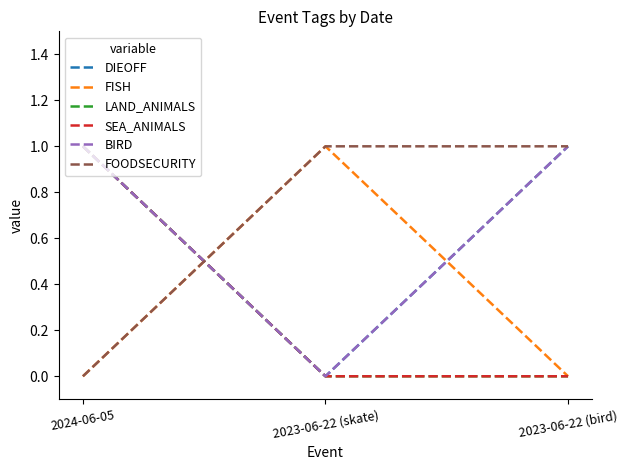

Reading left to right, extract all data points from this chart.

DIEOFF: 2024-06-05=1	2023-06-22 (skate)=0	2023-06-22 (bird)=1
FISH: 2024-06-05=0	2023-06-22 (skate)=1	2023-06-22 (bird)=0
LAND_ANIMALS: 2024-06-05=1	2023-06-22 (skate)=0	2023-06-22 (bird)=0
SEA_ANIMALS: 2024-06-05=1	2023-06-22 (skate)=0	2023-06-22 (bird)=0
BIRD: 2024-06-05=1	2023-06-22 (skate)=0	2023-06-22 (bird)=1
FOODSECURITY: 2024-06-05=0	2023-06-22 (skate)=1	2023-06-22 (bird)=1